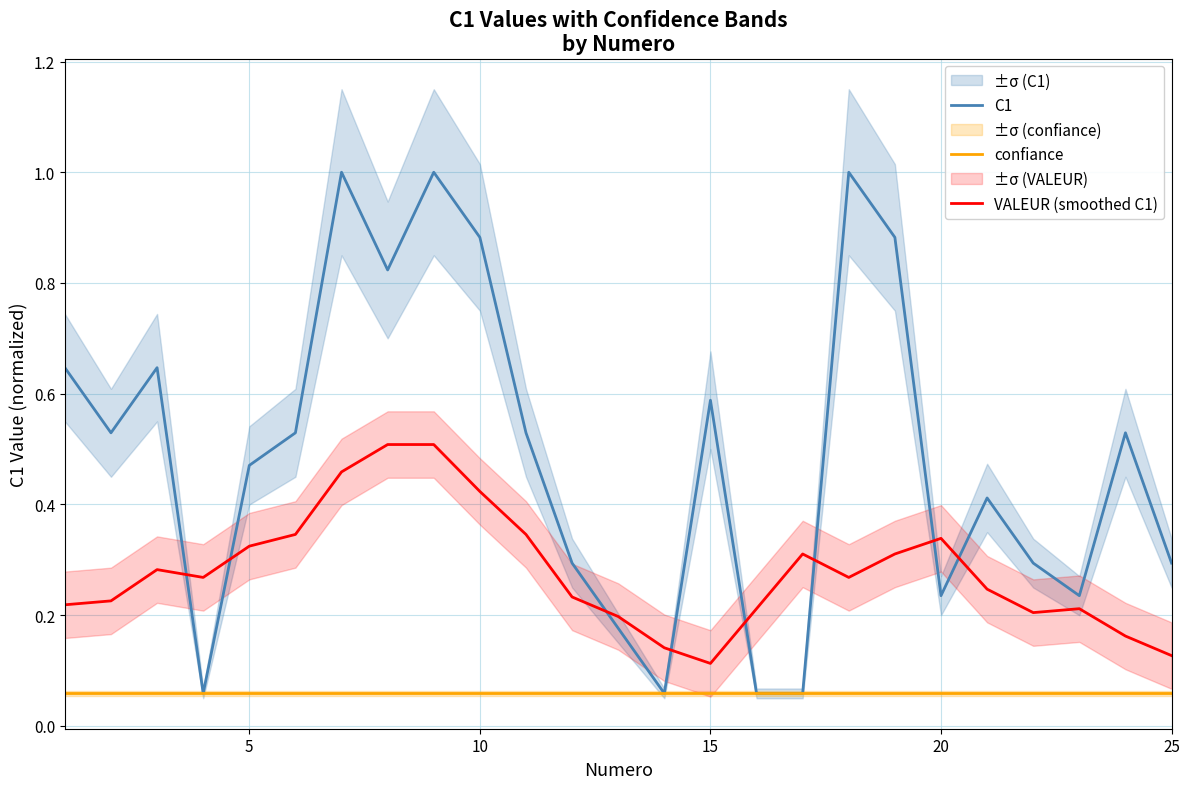

What is the difference between the maximum and second lowest values in the VALEUR (smoothed C1) series?

0.4